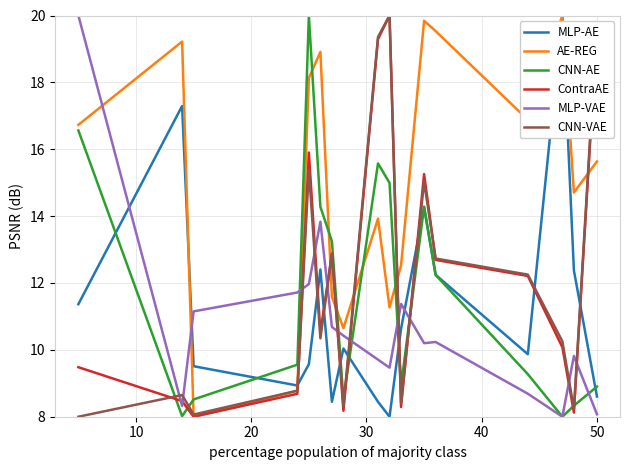

In AE-REG, how many points are higher than both neighbors (excluding endpoints)?

5